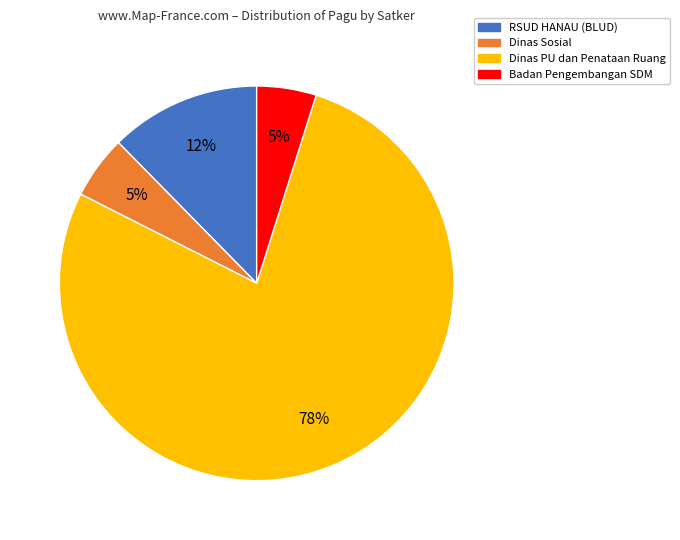

To the nearest percent, what is the average slice percentage?

25%